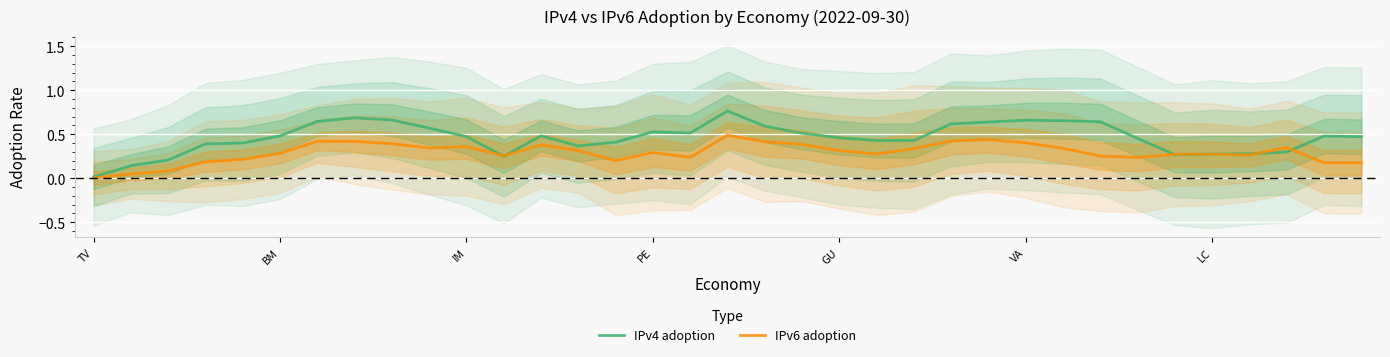

Which category has the lowest value in the IPv4 adoption series?

TV